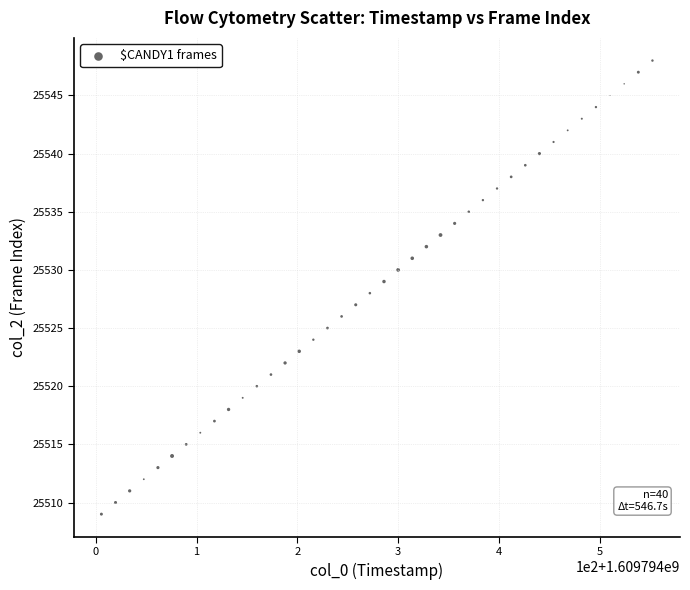

What is the range of Y values (max minus min)?

39